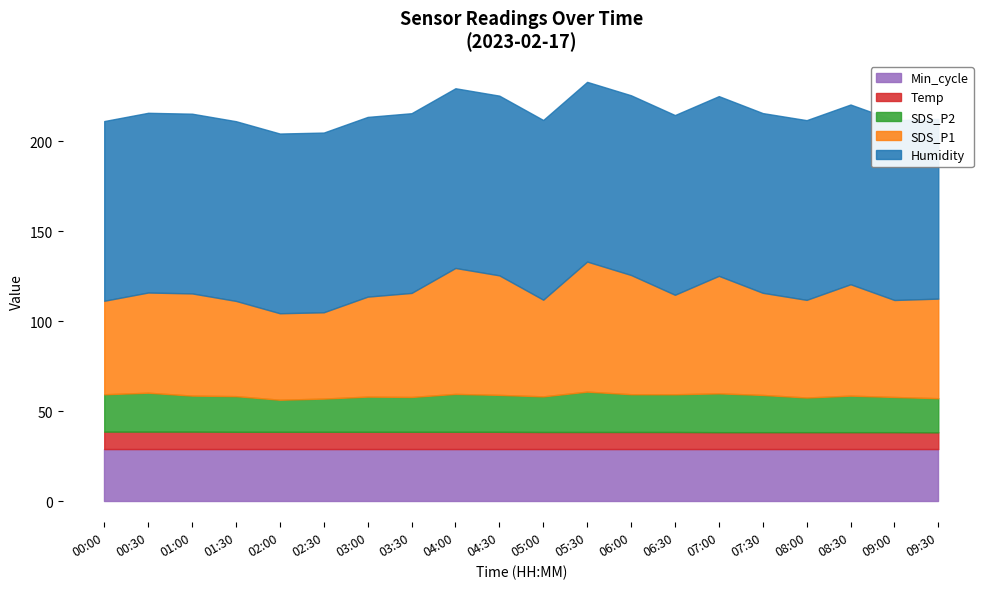

What is the highest value of the Min_cycle series?

29.0